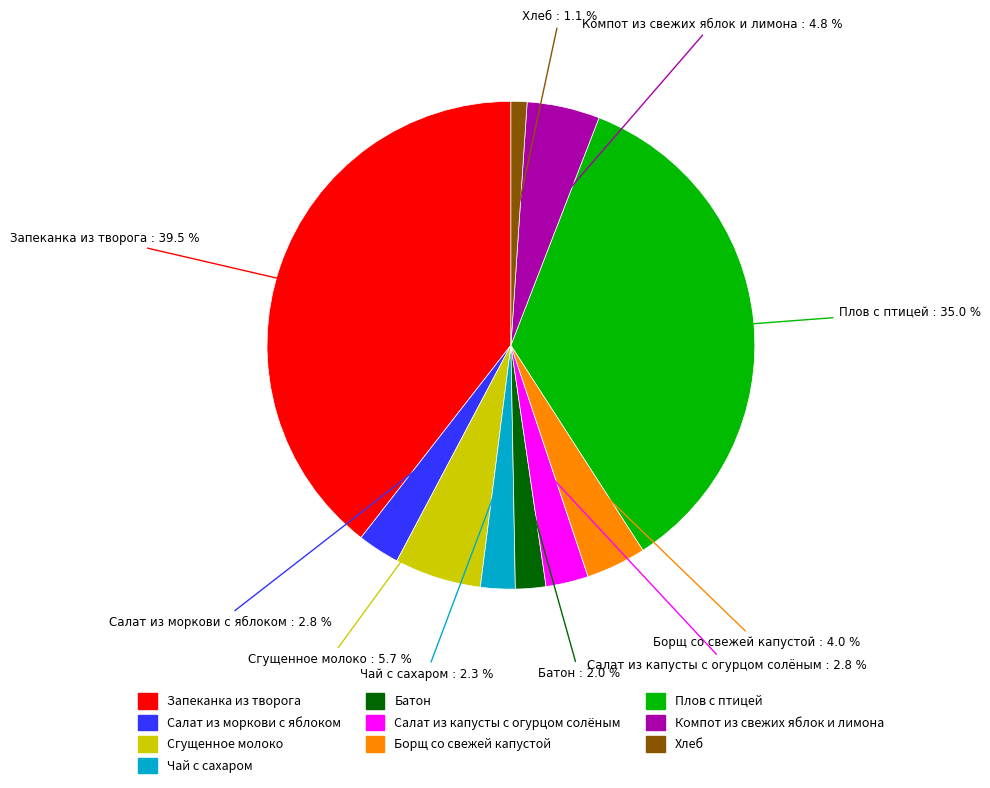

Which slice is the smallest?

Хлеб